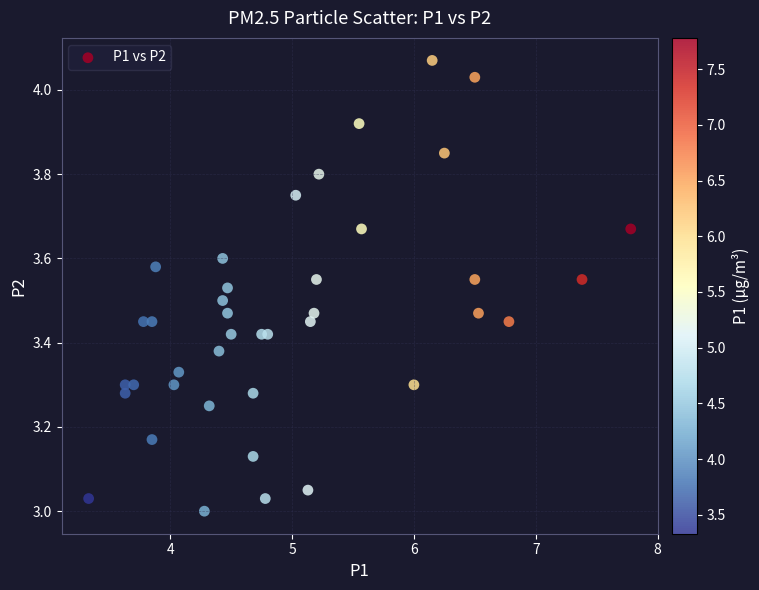

What is the range of X values (max minus min)?

4.5